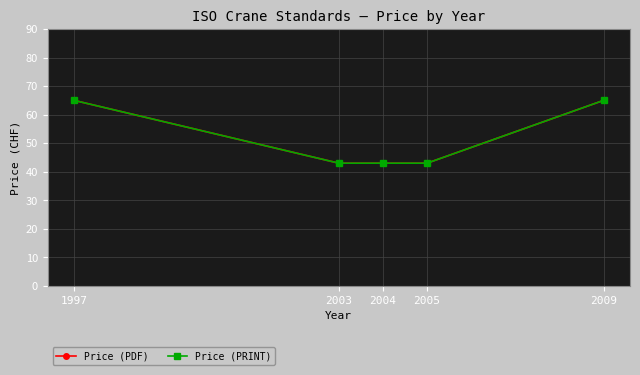

Reading left to right, transcribe all the data shown in this chart.

Price (PDF): 1997=65	2003=43	2004=43	2005=43	2009=65
Price (PRINT): 1997=65	2003=43	2004=43	2005=43	2009=65